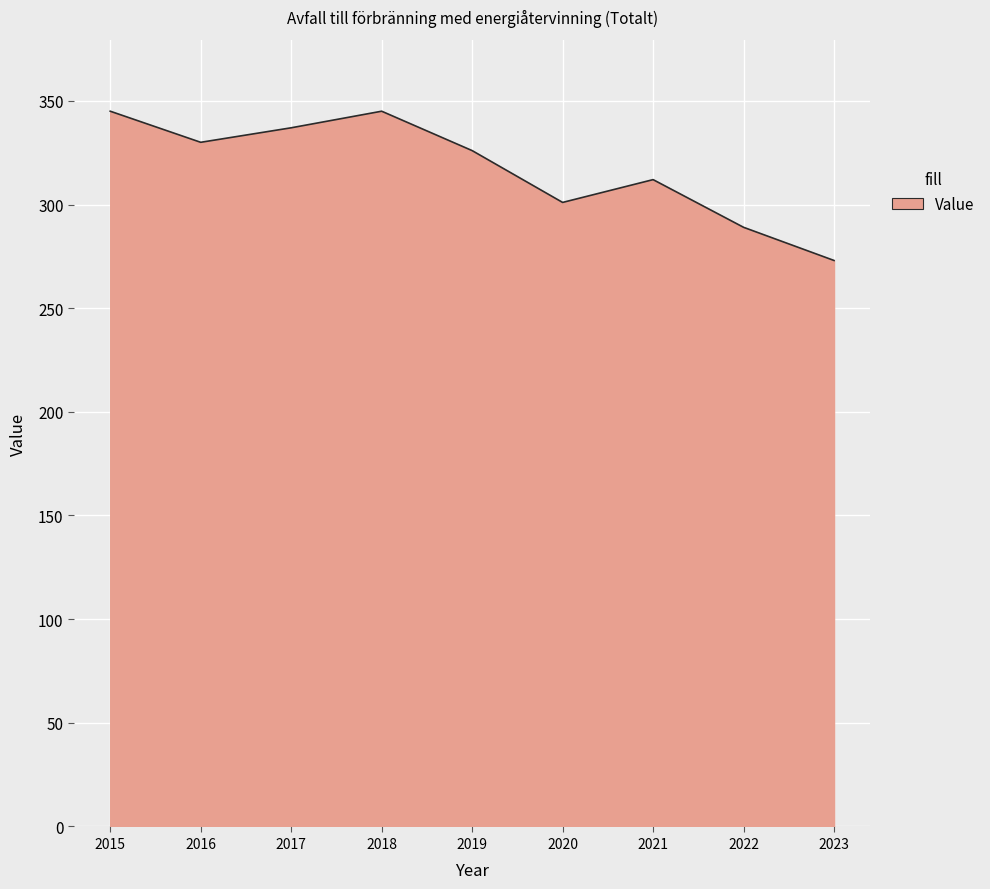

What is the difference between the values at 2017 and 2023?

64